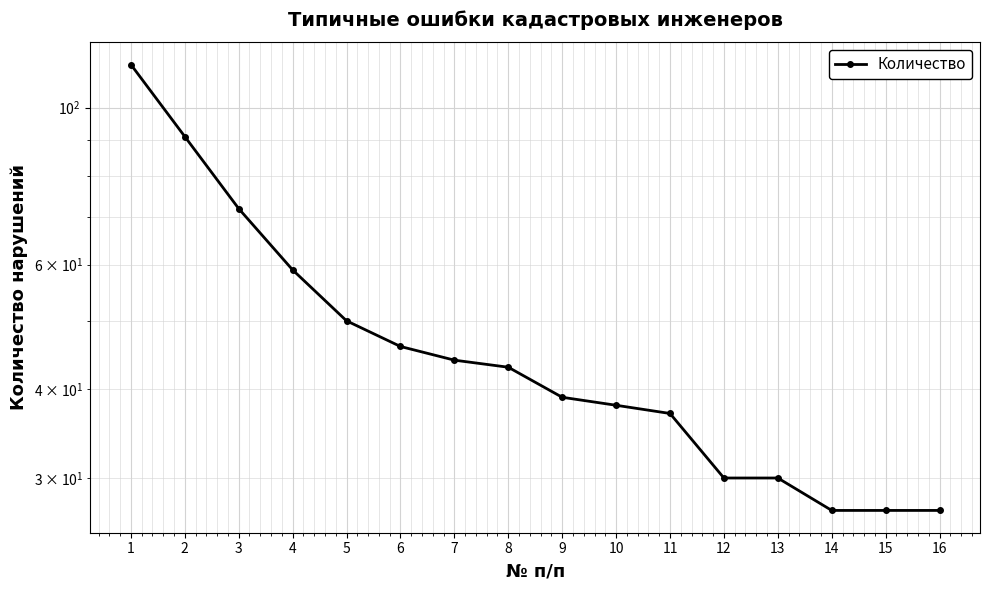

What is the sum of the values at 15 and 10?

65